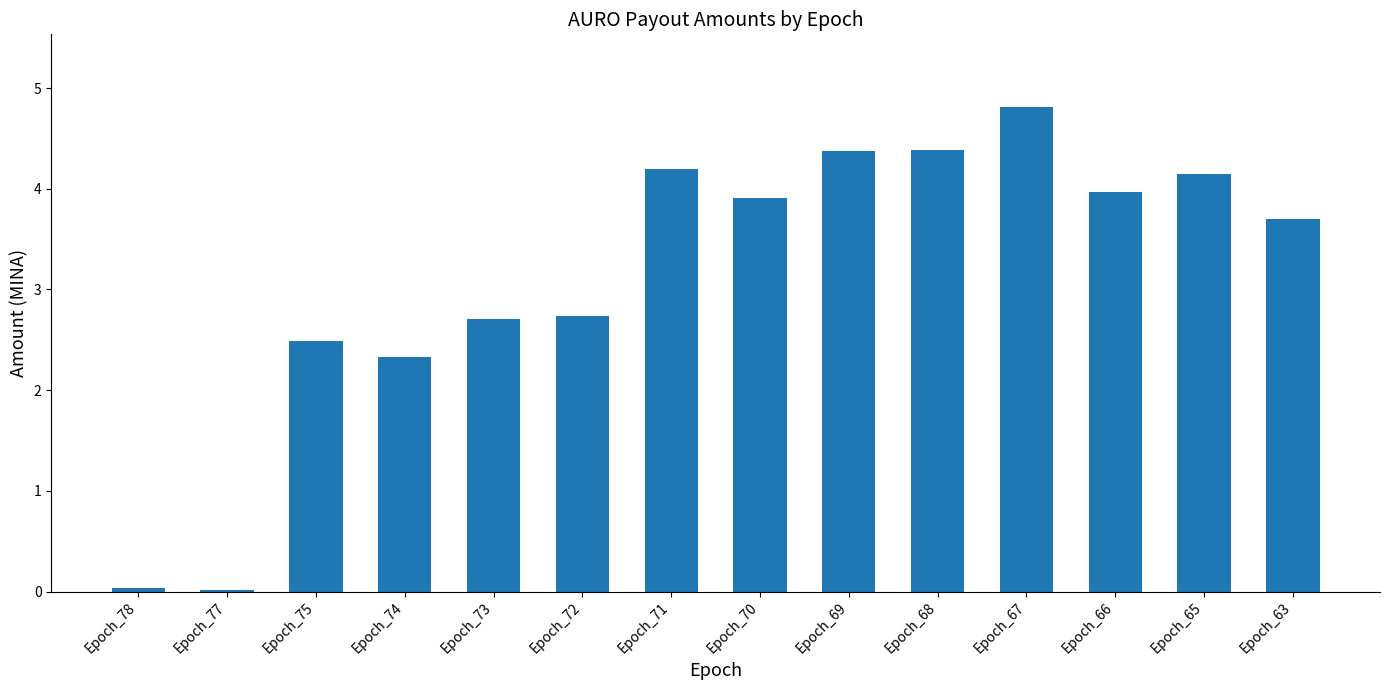

The chart shows a value of 2.6 at Epoch_63. True or false?

False